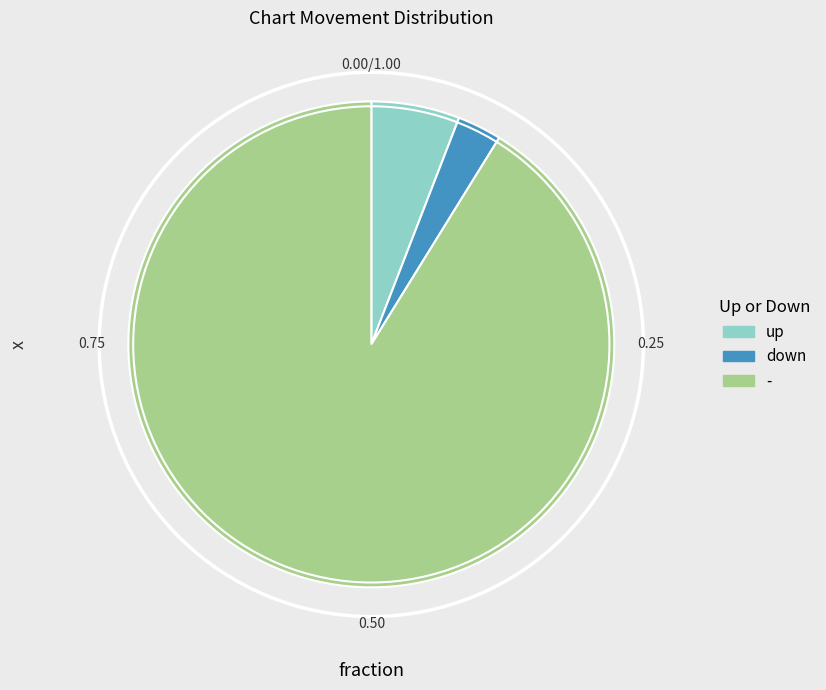

True or false: up accounts for 1% of the total.

False